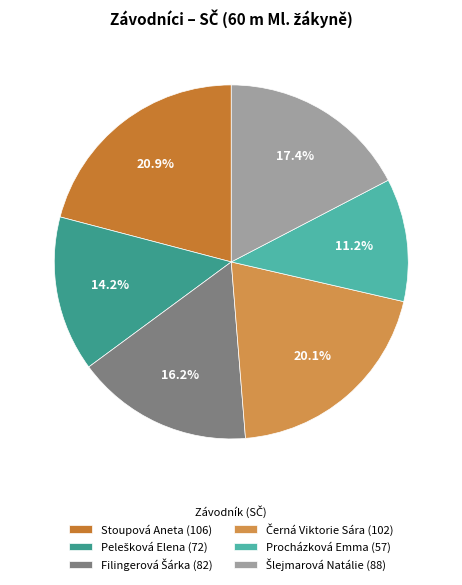

Which category has the smallest portion of the pie?

Procházková Emma